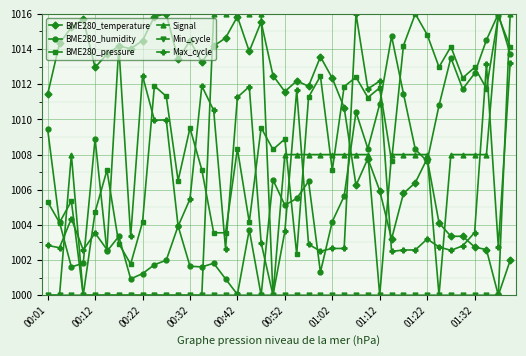

What are all the series names shown in the legend?

BME280_temperature, BME280_humidity, BME280_pressure, Signal, Min_cycle, Max_cycle